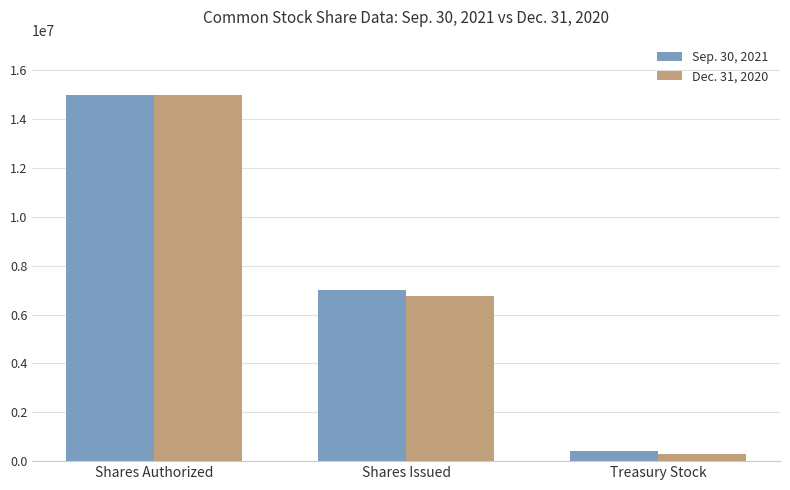

What is the label of the 2nd bar from the left?

Shares Issued